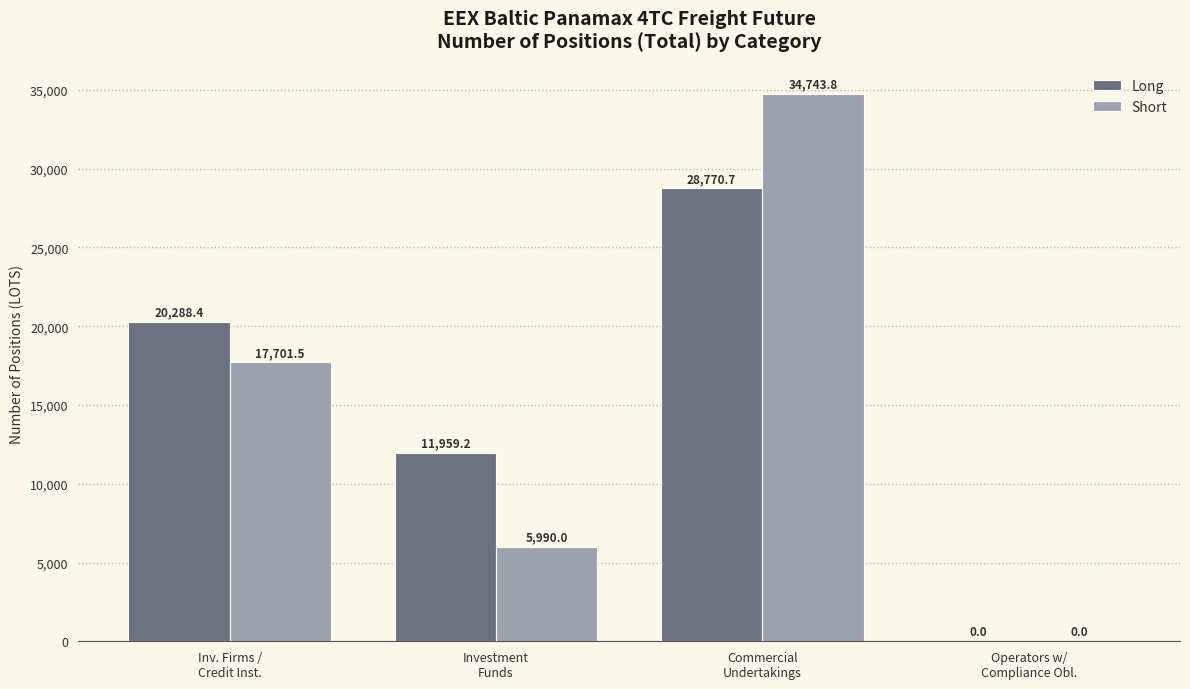

What is the sum of all Long values?

61018.3